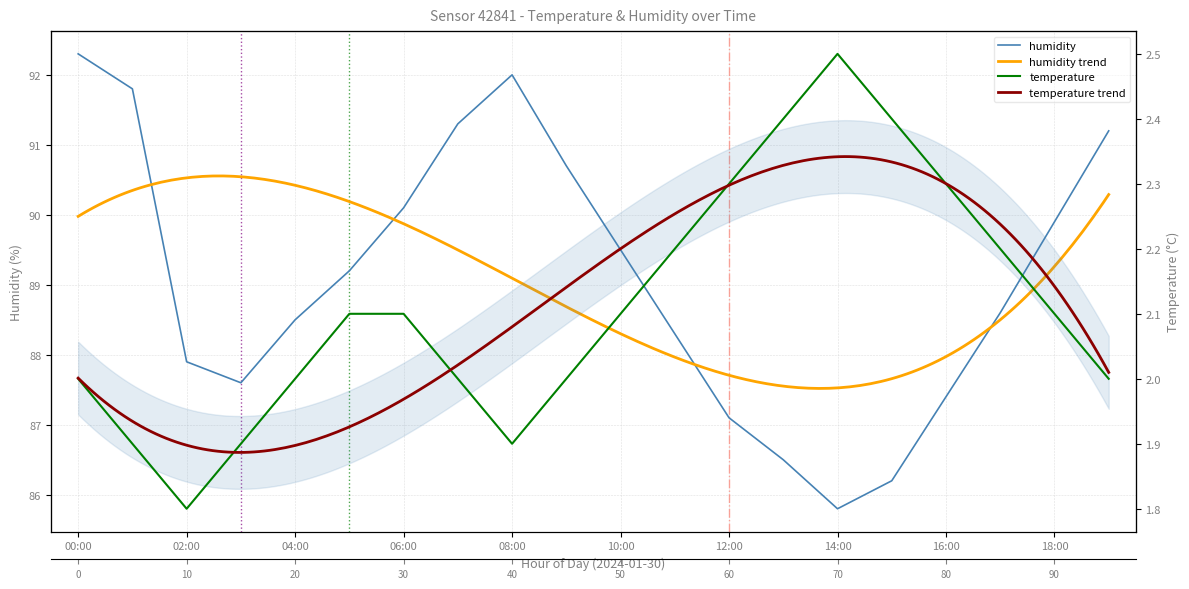

Does the chart have visible grid lines?

Yes